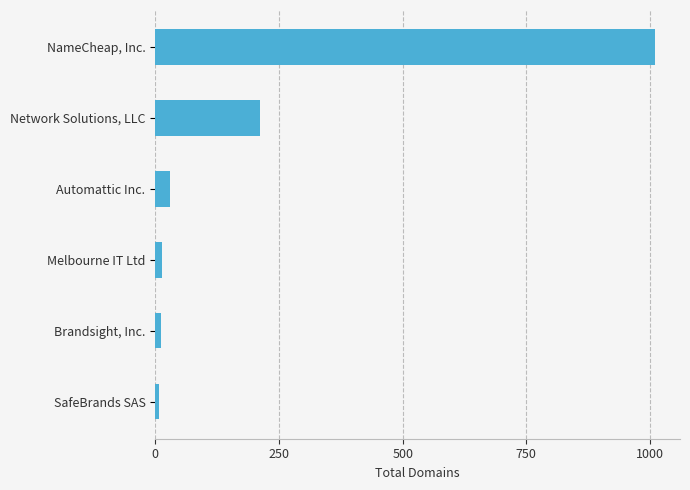

True or false: the data shows 320 at Network Solutions, LLC.

False